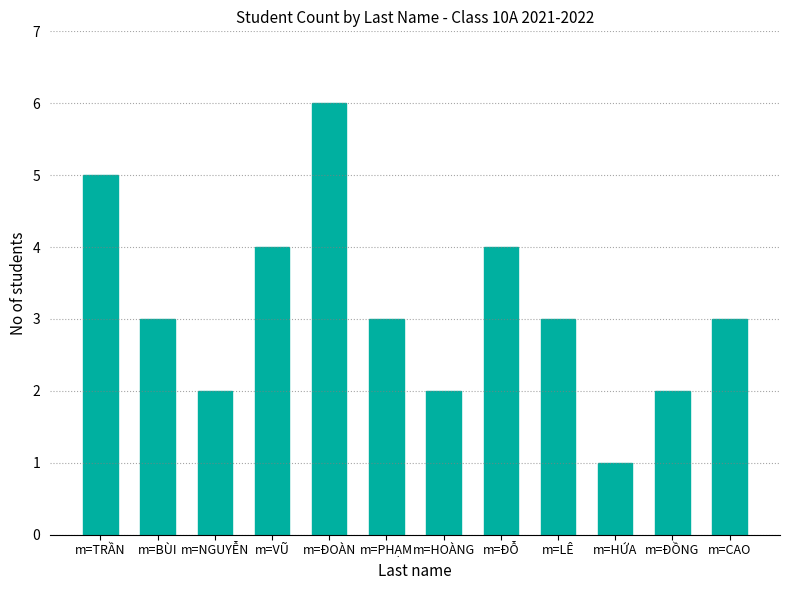

Count the number of categories in the chart.

12